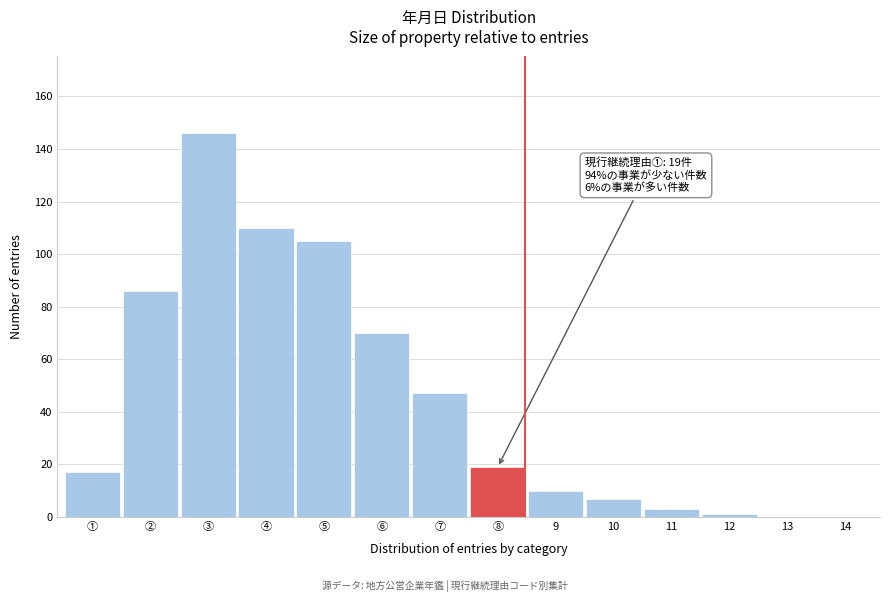

Reading left to right, list all the values displayed in this chart.

①=17	②=86	③=146	④=110	⑤=105	⑥=70	⑦=47	⑧=19	9=10	10=7	11=3	12=1	13=0	14=0